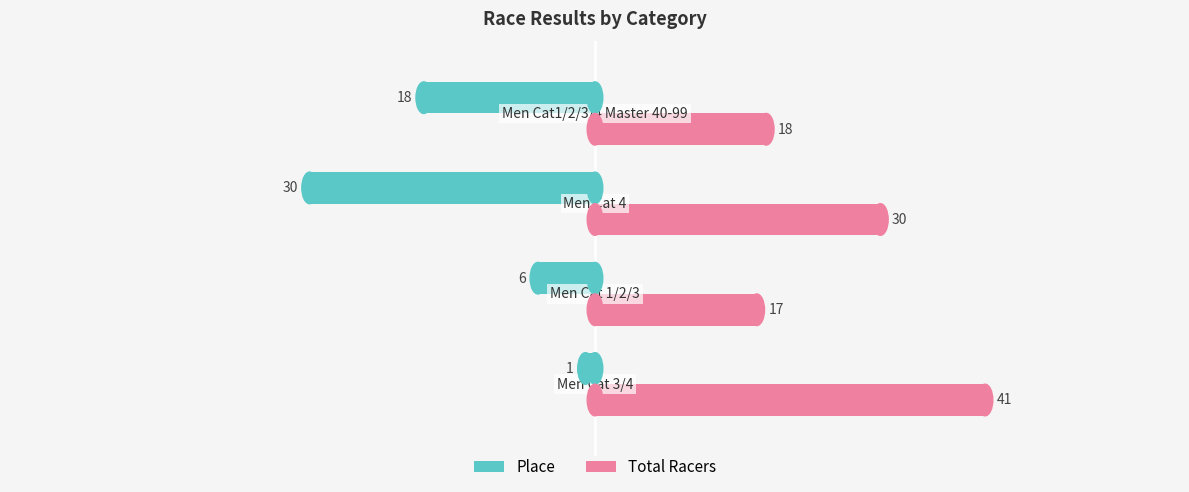

Which series has the largest range (max minus min)?

Place